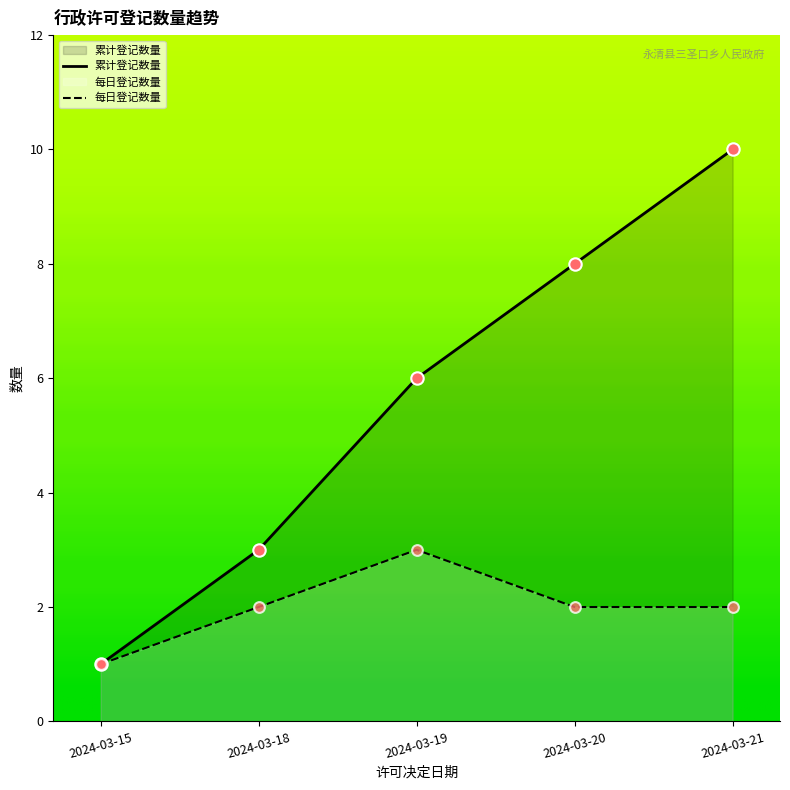

Which series has the widest spread of values?

累计登记数量